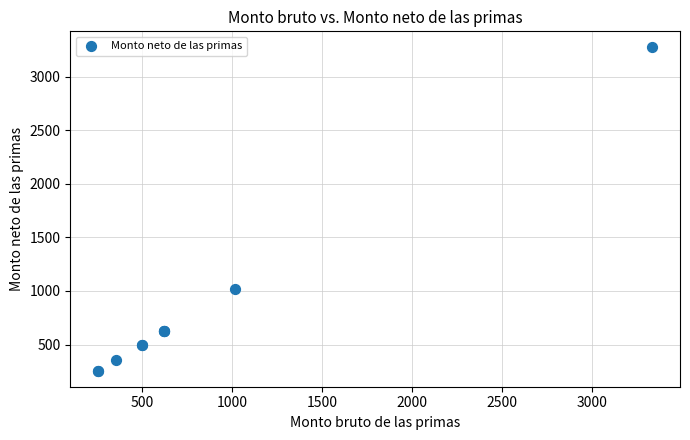

What Y value in the scatter plot is closest to 1764?

1018.0